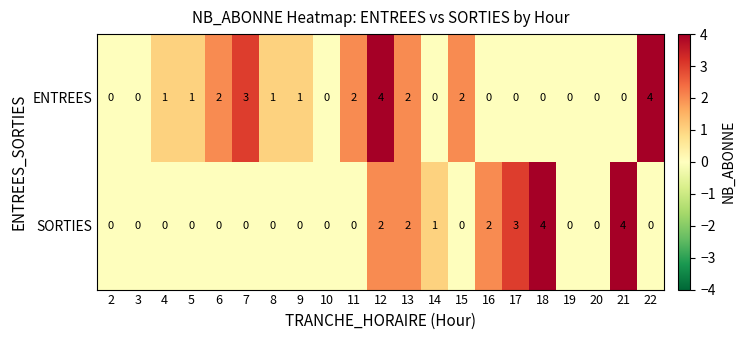

The value of SORTIES at 3 is 2. True or false?

False